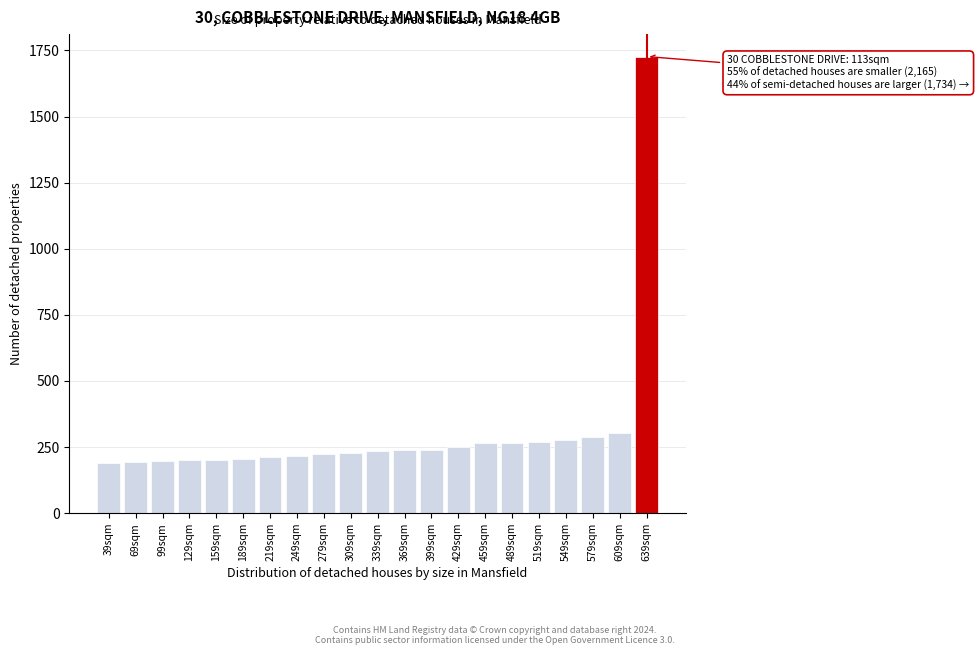

Which category has the highest value across all series?

639sqm